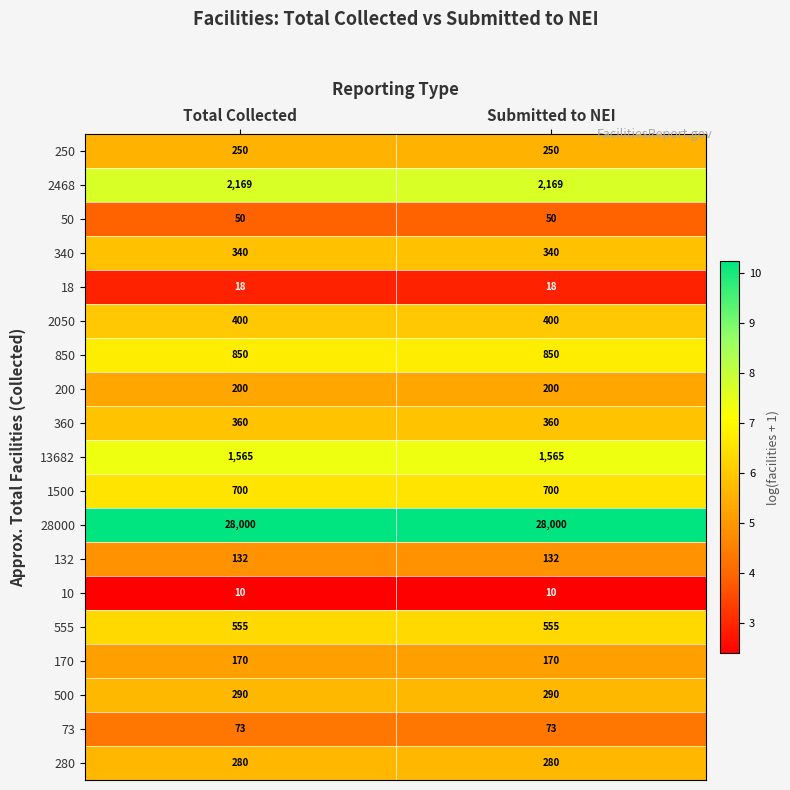

What is the total value across all series at Total Collected?

36412